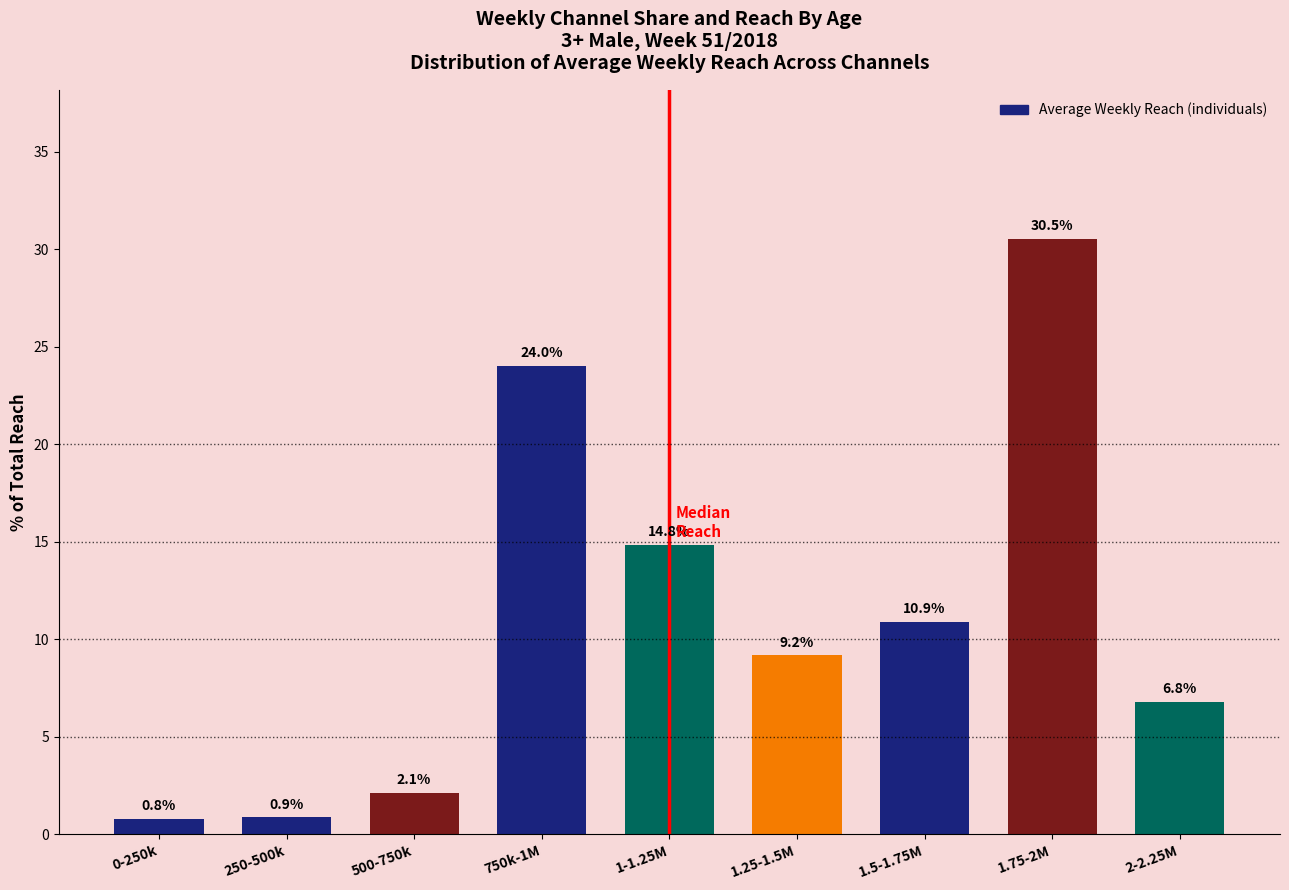

Reading right to left, transcribe all the data shown in this chart.

2-2.25M=6.8	1.75-2M=30.5	1.5-1.75M=10.9	1.25-1.5M=9.2	1-1.25M=14.8	750k-1M=24.0	500-750k=2.1	250-500k=0.9	0-250k=0.8